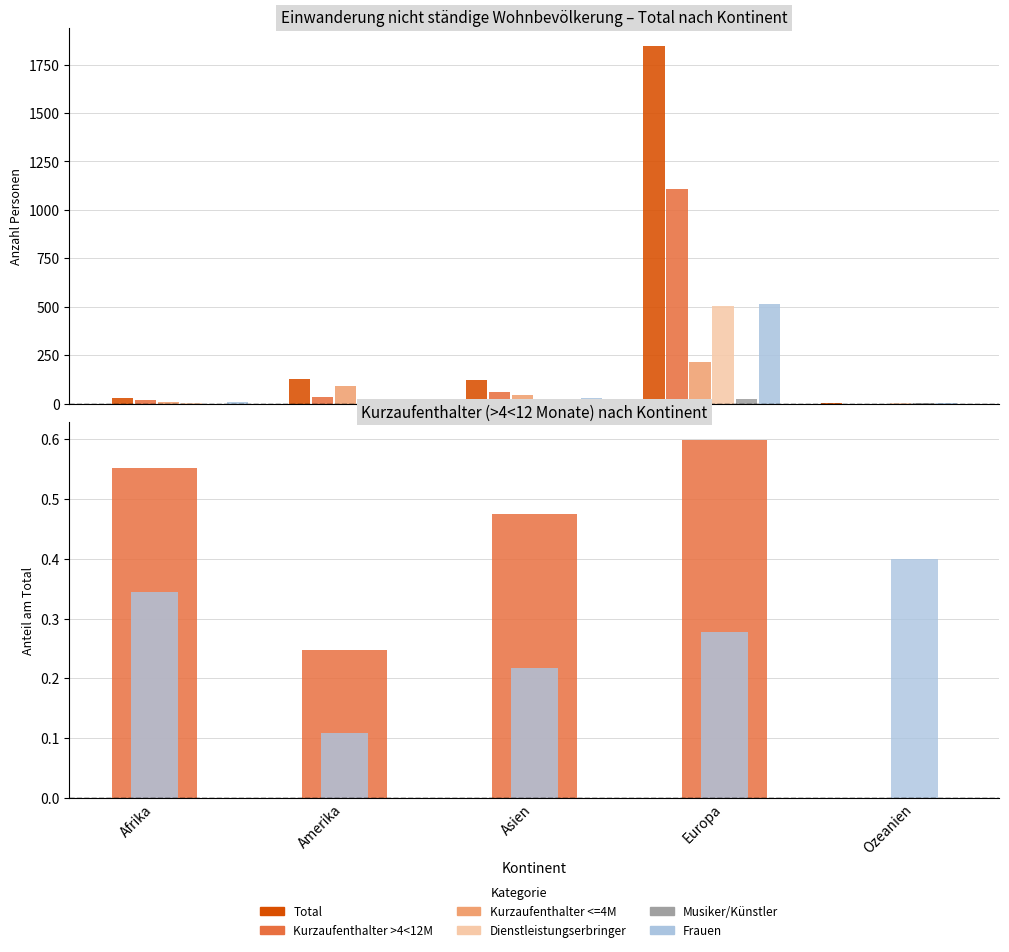

At which category is the sum across all series the highest?

Europa